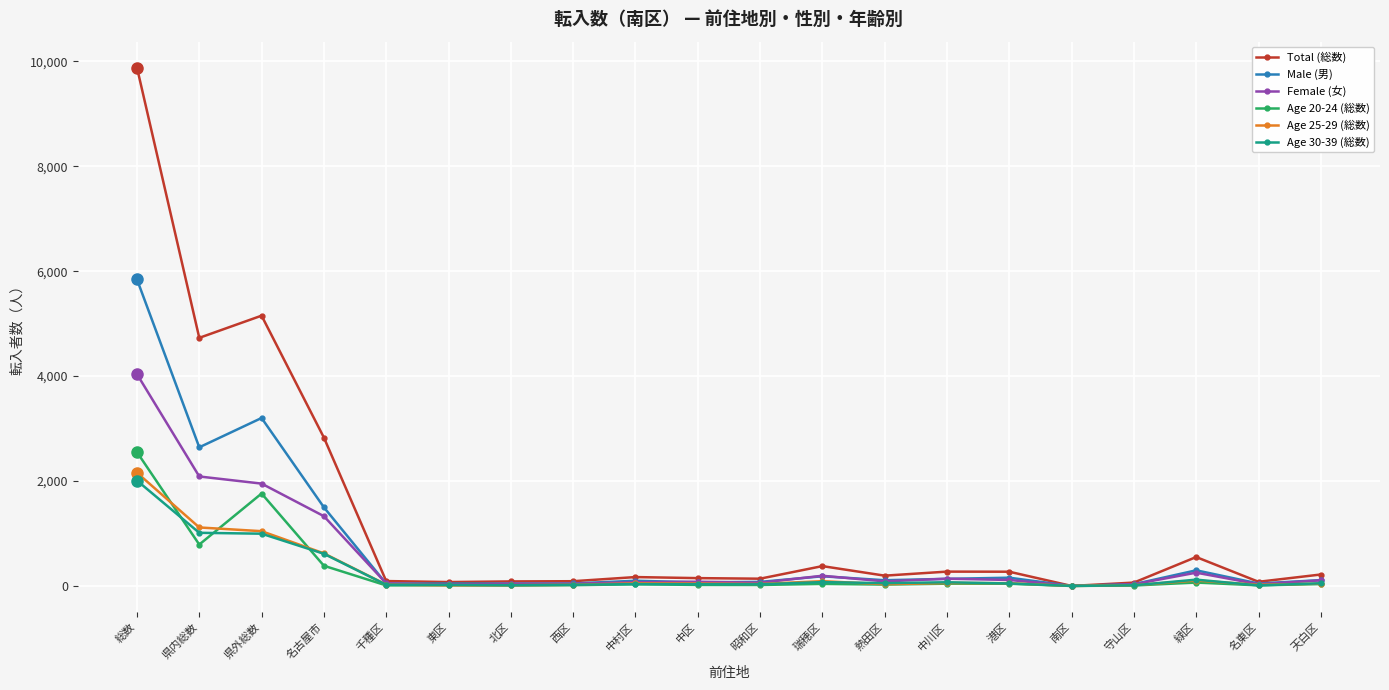

How many values in the Age 20-24 (総数) series are below 32?

10